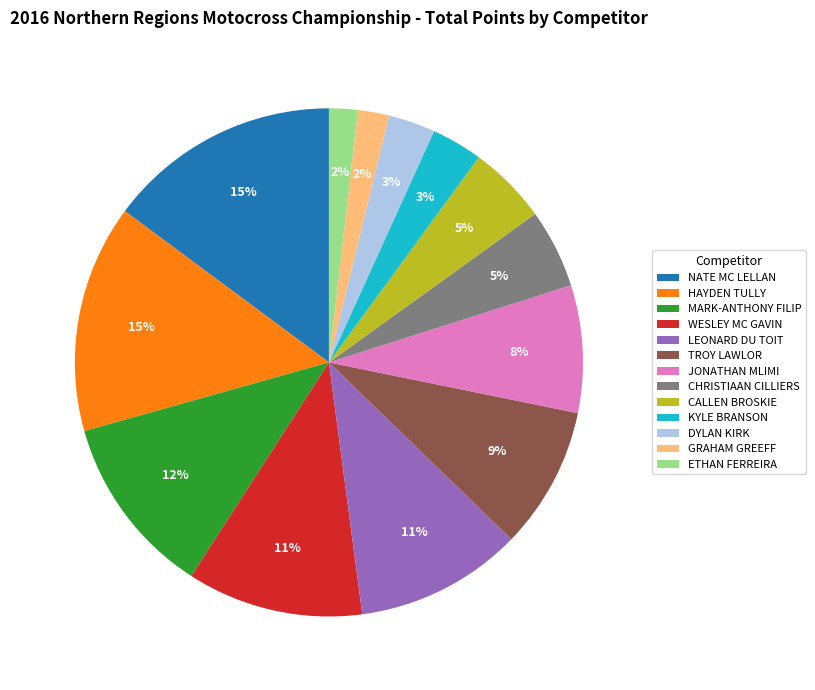

Is the sum of LEONARD DU TOIT and JONATHAN MLIMI greater than half?

No